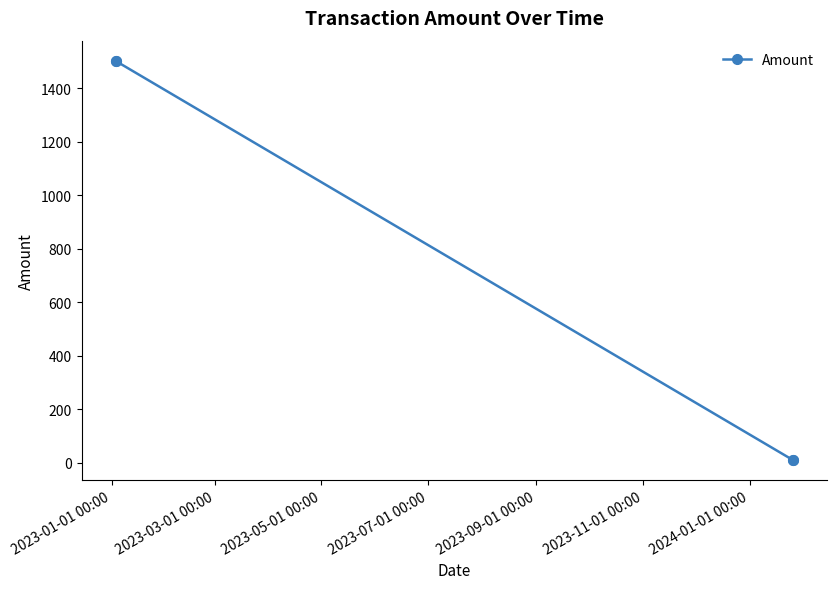

What is the greatest value displayed?

1502.7